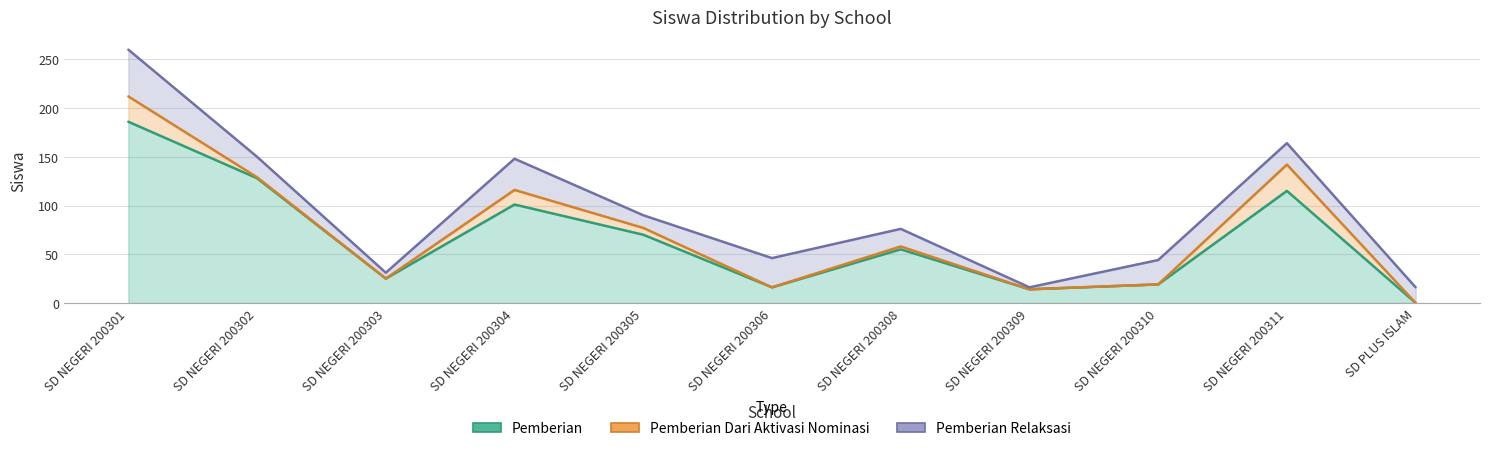

What is the label of the 3rd point from the left?

SD NEGERI 200303